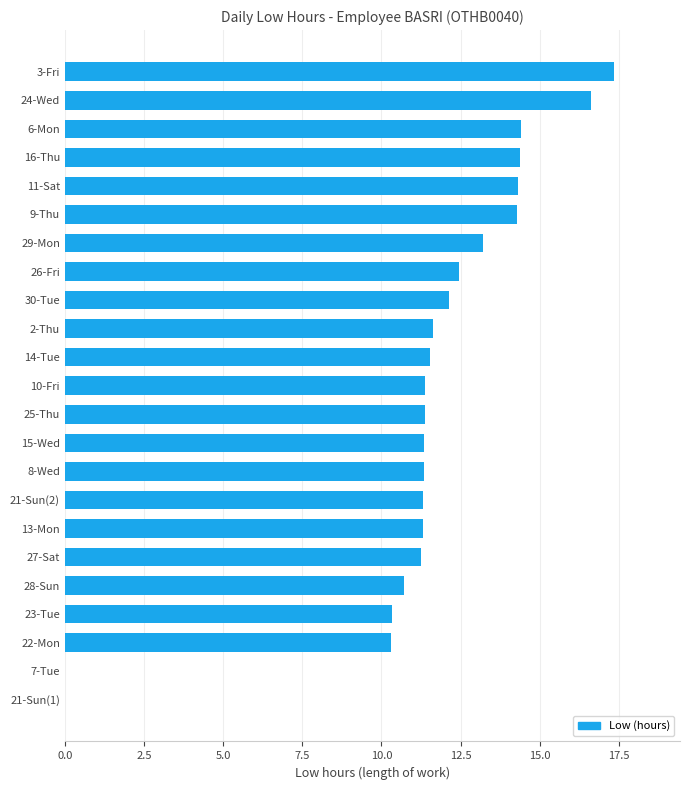

How many values exceed 11?

18